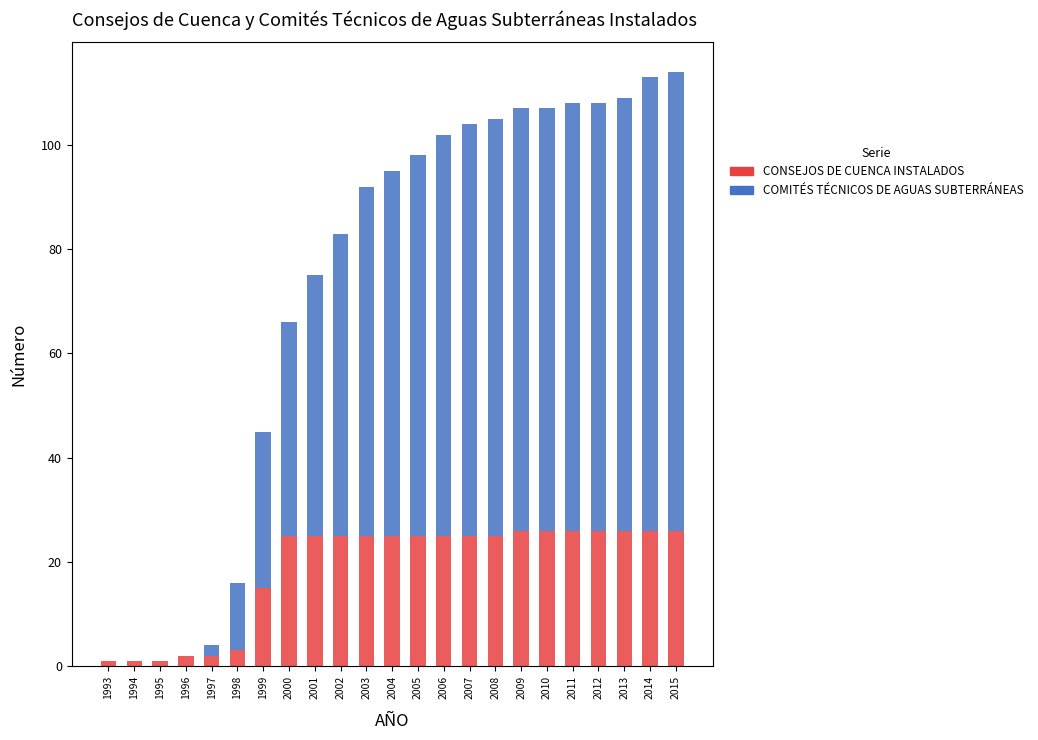

What is the total value across all series at 2002?

83